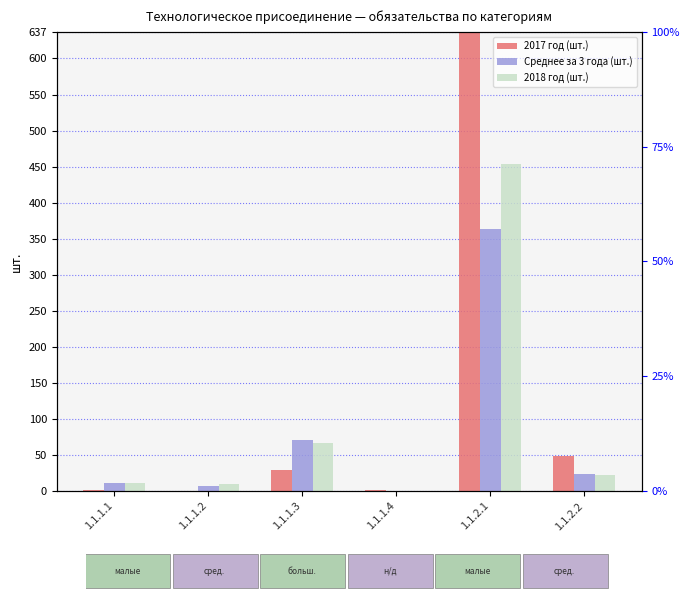

The value of 2017 год (шт.) at 1.1.1.3 is 47.4. True or false?

False